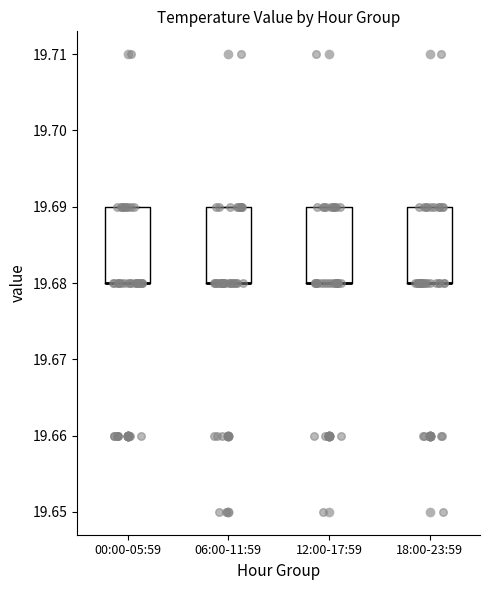

Reading left to right, transcribe this box plot: for each box, give where its median line is, the range the box spans, and where its two whiskers end, as read against the y-axis. The values are not printed on the chart, so give them approximately, as read against the axis.

00:00-05:59: median 19.68 (drawn on the box's lower edge), box 19.68 to 19.69, whiskers 19.68 to 19.69
06:00-11:59: median 19.68 (drawn on the box's lower edge), box 19.68 to 19.69, whiskers 19.68 to 19.69
12:00-17:59: median 19.68 (drawn on the box's lower edge), box 19.68 to 19.69, whiskers 19.68 to 19.69
18:00-23:59: median 19.68 (drawn on the box's lower edge), box 19.68 to 19.69, whiskers 19.68 to 19.69